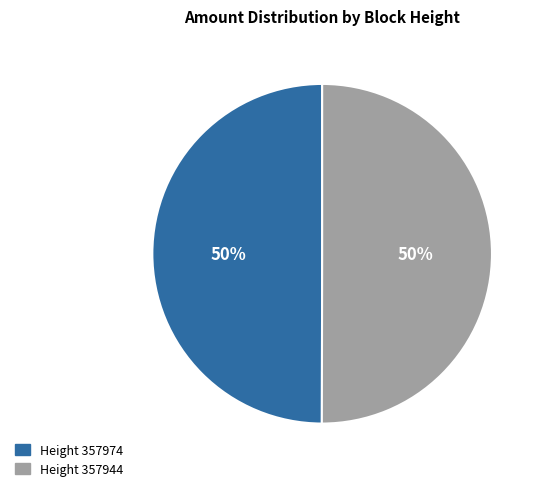

To the nearest percent, what is the average slice percentage?

50%